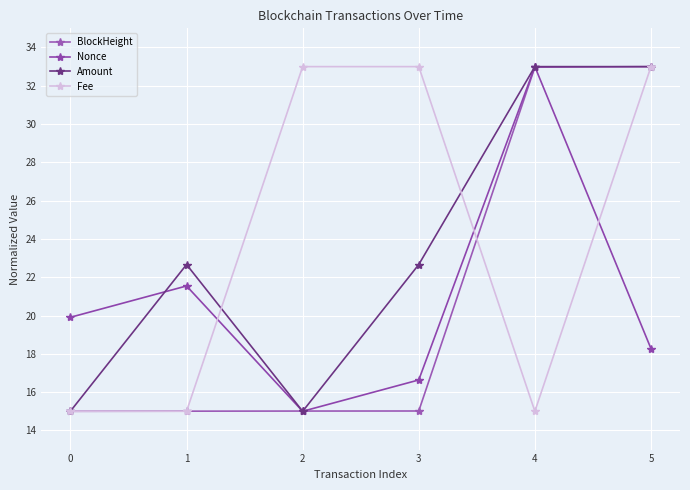

How many values in the Amount series are below 22?

2